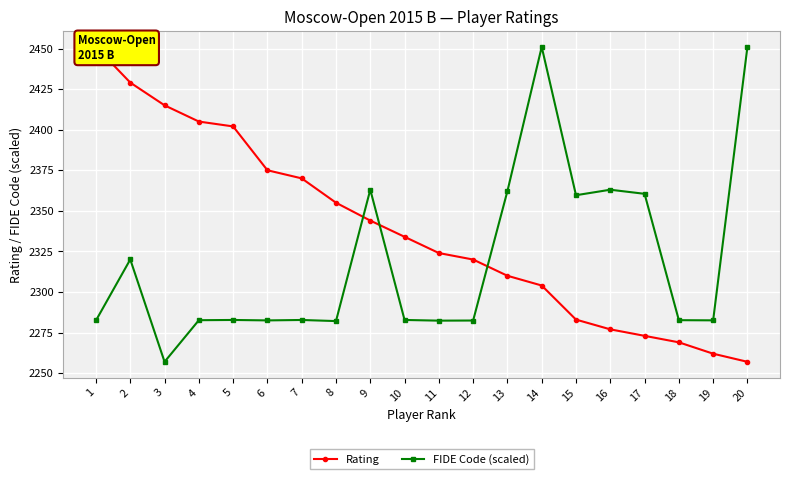

What is the approximate value of Rating at 3?

2415.0